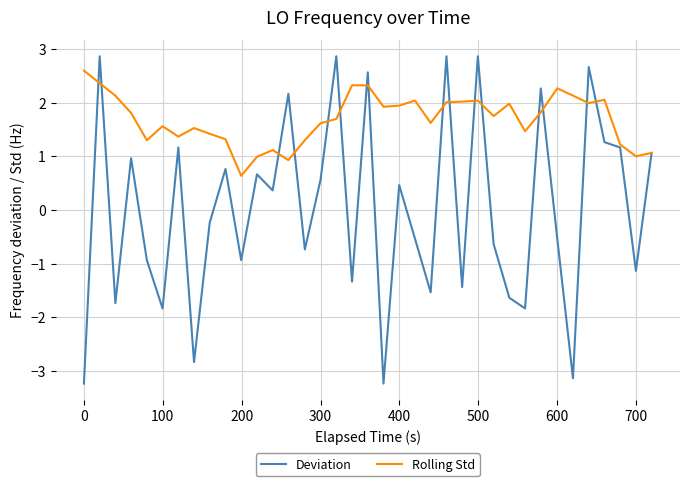

Which series has the largest range (max minus min)?

Deviation